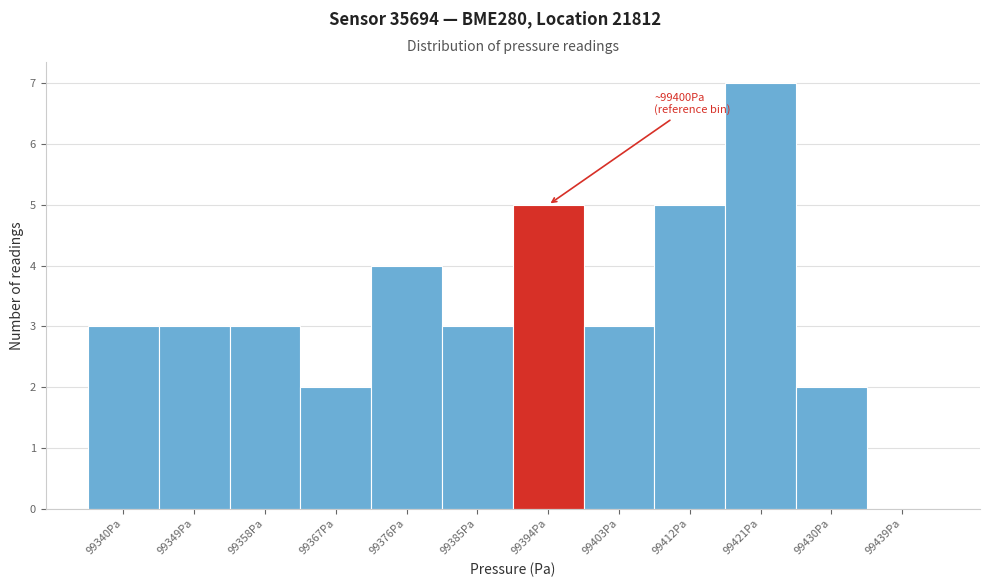

Reading left to right, list all the values displayed in this chart.

99340Pa=3	99349Pa=3	99358Pa=3	99367Pa=2	99376Pa=4	99385Pa=3	99394Pa=5	99403Pa=3	99412Pa=5	99421Pa=7	99430Pa=2	99439Pa=0